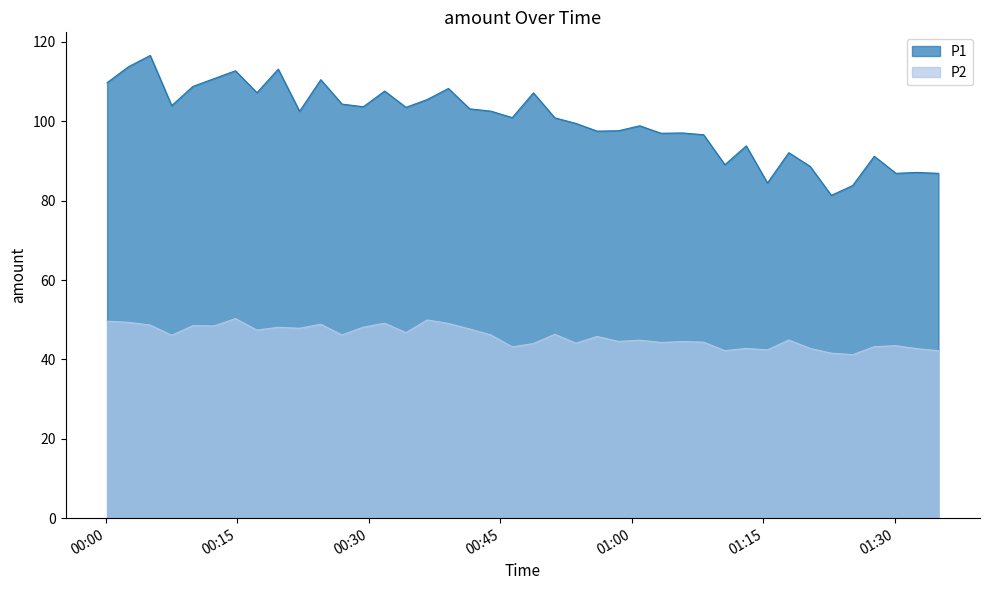

Reading left to right, what are all the values shown in this chart?

P1: 2024-02-26T00:00:09=109.8	2024-02-26T00:02:36=113.8	2024-02-26T00:05:04=116.6	2024-02-26T00:07:31=104.0	2024-02-26T00:09:56=108.8	2024-02-26T00:12:22=110.8	2024-02-26T00:14:47=112.8	2024-02-26T00:17:14=107.2	2024-02-26T00:19:40=113.2	2024-02-26T00:22:06=102.5	2024-02-26T00:24:31=110.5	2024-02-26T00:26:56=104.3	2024-02-26T00:29:22=103.7	2024-02-26T00:31:48=107.6	2024-02-26T00:34:14=103.5	2024-02-26T00:36:39=105.5	2024-02-26T00:39:04=108.3	2024-02-26T00:41:30=103.2	2024-02-26T00:43:55=102.6	2024-02-26T00:46:21=100.9	2024-02-26T00:48:46=107.2	2024-02-26T00:51:12=100.9	2024-02-26T00:53:37=99.5	2024-02-26T00:56:02=97.5	2024-02-26T00:58:28=97.6	2024-02-26T01:00:53=98.9	2024-02-26T01:03:19=97.0	2024-02-26T01:05:45=97.1	2024-02-26T01:08:10=96.6	2024-02-26T01:10:36=89.1	2024-02-26T01:13:02=93.8	2024-02-26T01:15:27=84.5	2024-02-26T01:17:53=92.1	2024-02-26T01:20:19=88.7	2024-02-26T01:22:44=81.3	2024-02-26T01:25:10=83.8	2024-02-26T01:27:38=91.2	2024-02-26T01:30:06=86.9	2024-02-26T01:32:32=87.1	2024-02-26T01:34:57=86.9
P2: 2024-02-26T00:00:09=49.6	2024-02-26T00:02:36=49.4	2024-02-26T00:05:04=48.7	2024-02-26T00:07:31=46.1	2024-02-26T00:09:56=48.5	2024-02-26T00:12:22=48.5	2024-02-26T00:14:47=50.3	2024-02-26T00:17:14=47.4	2024-02-26T00:19:40=48.1	2024-02-26T00:22:06=47.9	2024-02-26T00:24:31=48.9	2024-02-26T00:26:56=46.2	2024-02-26T00:29:22=48.1	2024-02-26T00:31:48=49.1	2024-02-26T00:34:14=46.8	2024-02-26T00:36:39=50.0	2024-02-26T00:39:04=49.1	2024-02-26T00:41:30=47.7	2024-02-26T00:43:55=46.2	2024-02-26T00:46:21=43.2	2024-02-26T00:48:46=44.0	2024-02-26T00:51:12=46.3	2024-02-26T00:53:37=44.1	2024-02-26T00:56:02=45.8	2024-02-26T00:58:28=44.5	2024-02-26T01:00:53=44.9	2024-02-26T01:03:19=44.3	2024-02-26T01:05:45=44.5	2024-02-26T01:08:10=44.4	2024-02-26T01:10:36=42.2	2024-02-26T01:13:02=42.8	2024-02-26T01:15:27=42.4	2024-02-26T01:17:53=44.9	2024-02-26T01:20:19=42.8	2024-02-26T01:22:44=41.6	2024-02-26T01:25:10=41.2	2024-02-26T01:27:38=43.2	2024-02-26T01:30:06=43.5	2024-02-26T01:32:32=42.7	2024-02-26T01:34:57=42.2